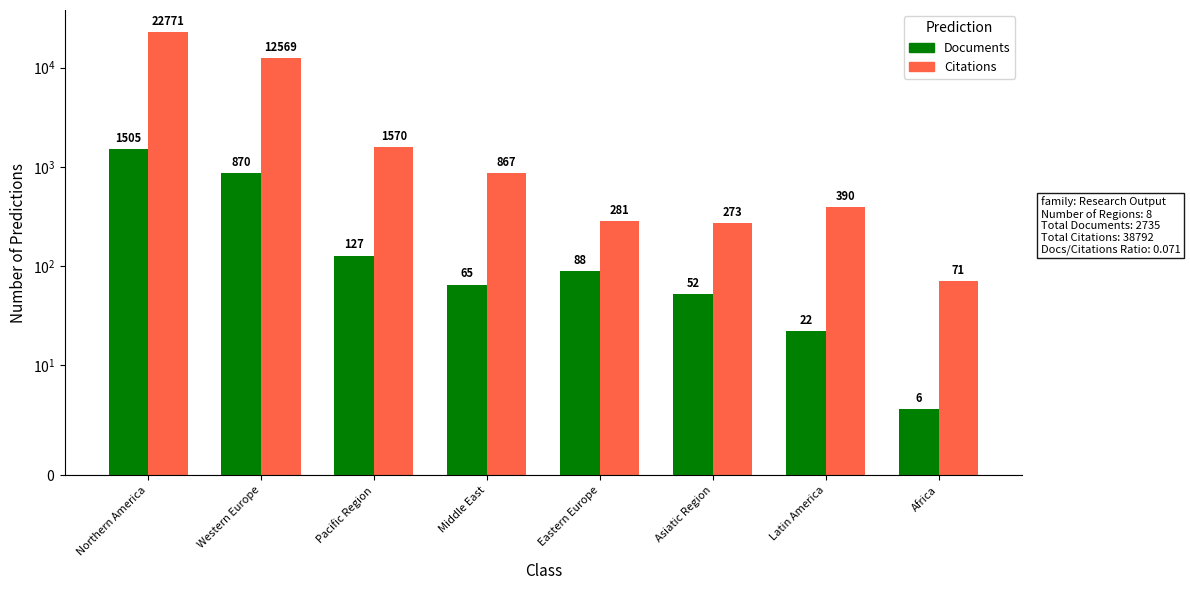

True or false: Documents has a value of 870 at Western Europe.

True